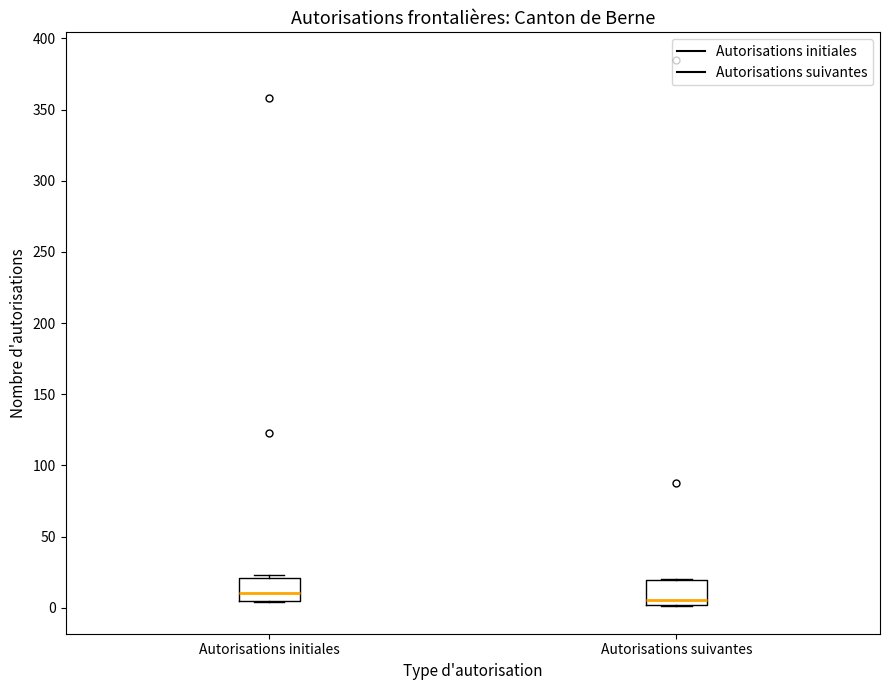

Reading left to right, transcribe this box plot: for each box, give where its median line is, the range the box spans, and where its two whiskers end, as read against the y-axis. The values are not printed on the chart, so give them approximately, as read against the axis.

Autorisations initiales: median 10, box 5 to 20, whiskers 5 to 25
Autorisations suivantes: median 5, box 0 to 20, whiskers 0 to 20